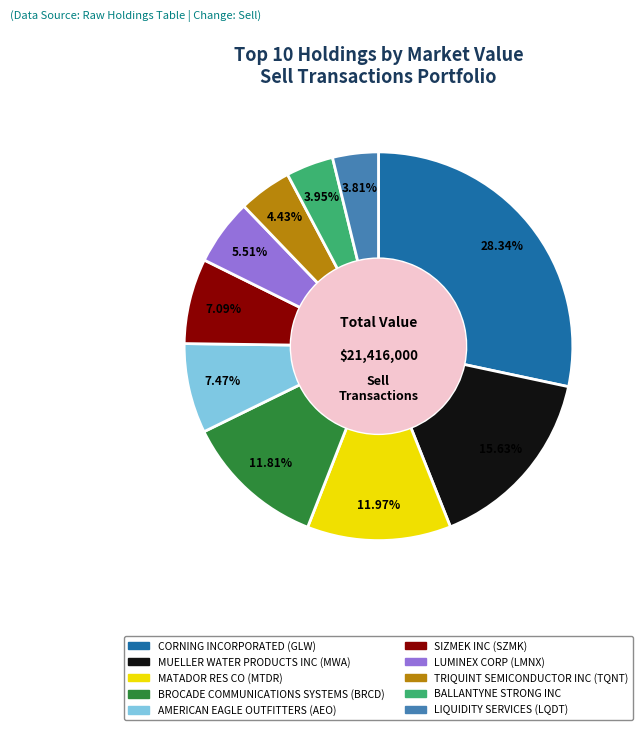

Between TRIQUINT SEMICONDUCTOR INC and BROCADE COMMUNICATIONS SYSTEMS, which is larger?

BROCADE COMMUNICATIONS SYSTEMS